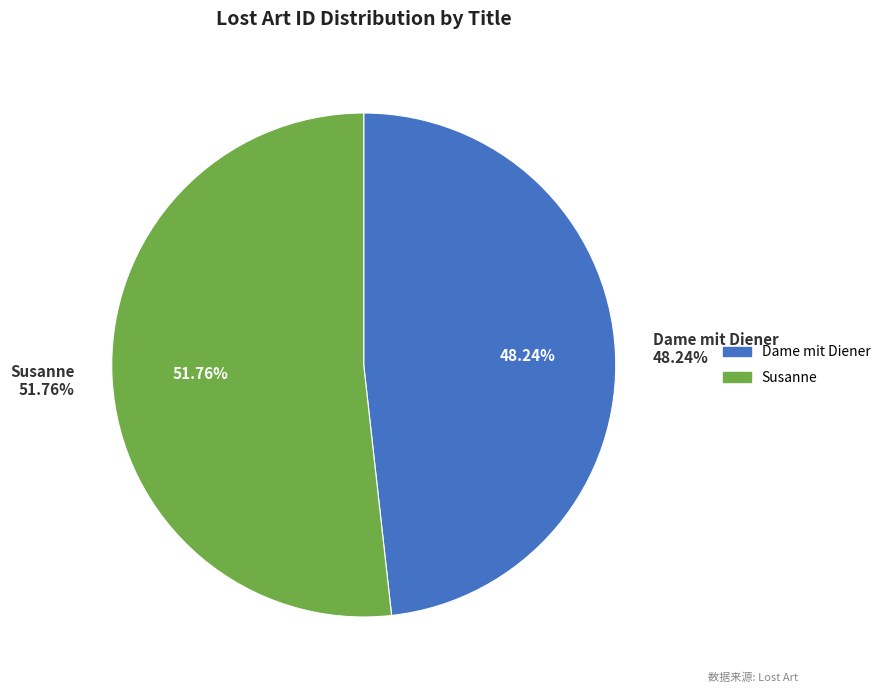

To the nearest percent, what portion does Dame mit Diener represent?

48%